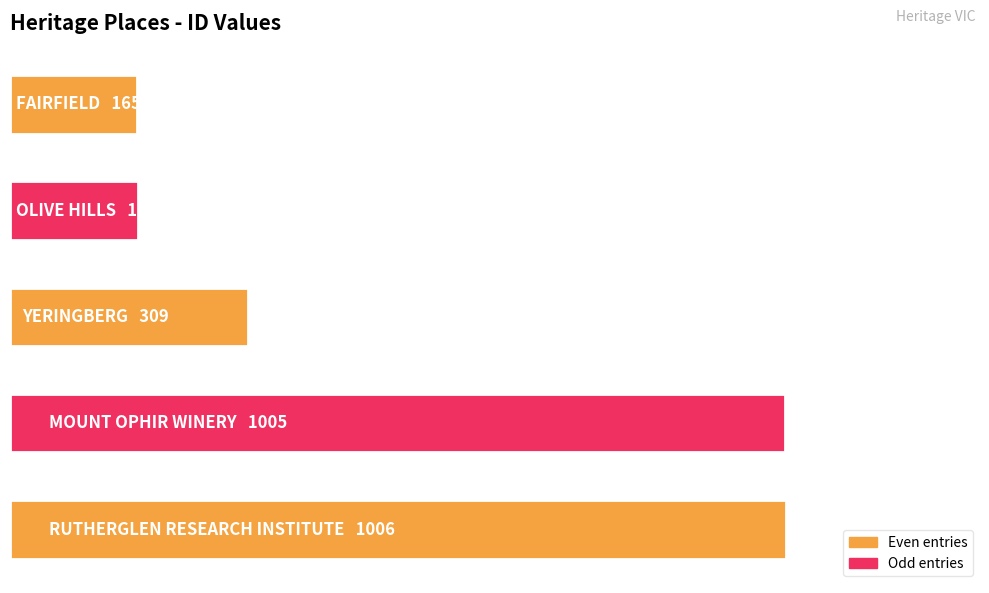

Are the bars horizontal?

Yes